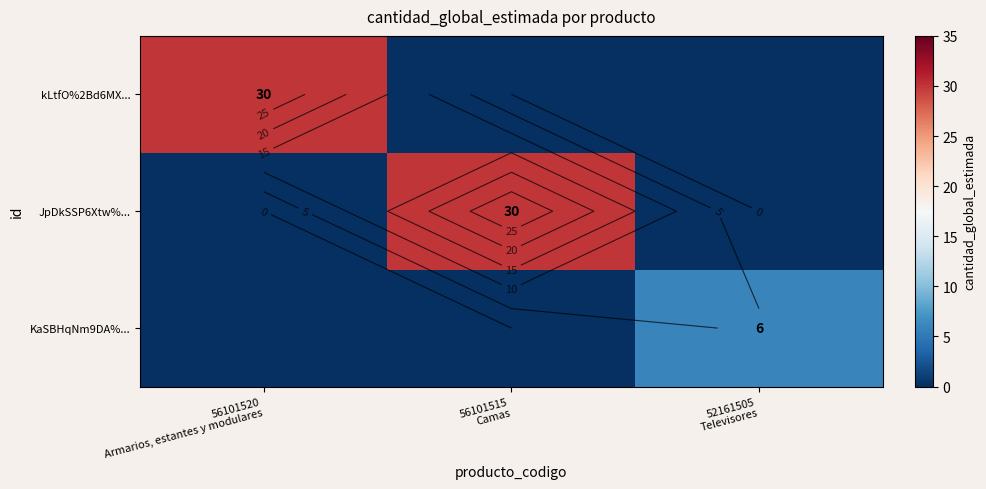

How many data points in JpDkSSP6Xtw%... are above 0?

1